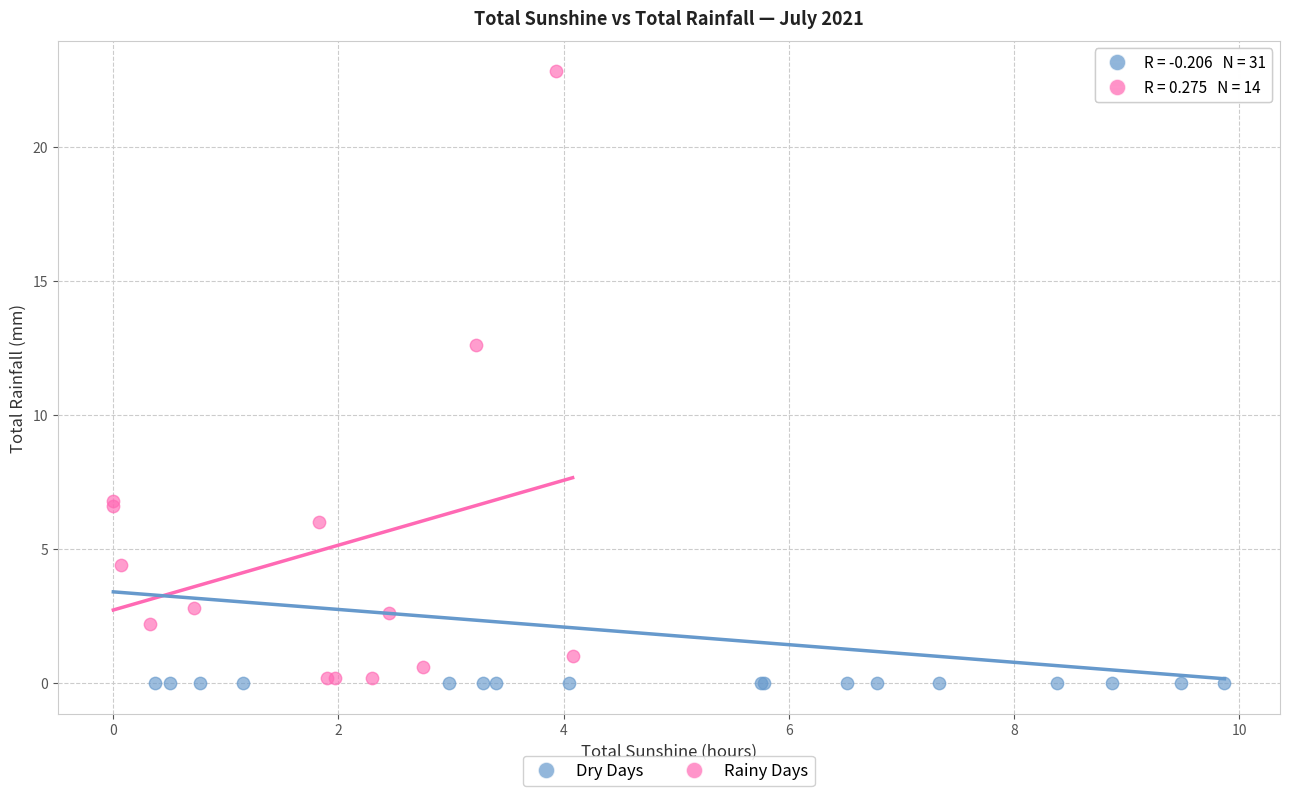

What are all the series names shown in the legend?

Dry Days, Rainy Days